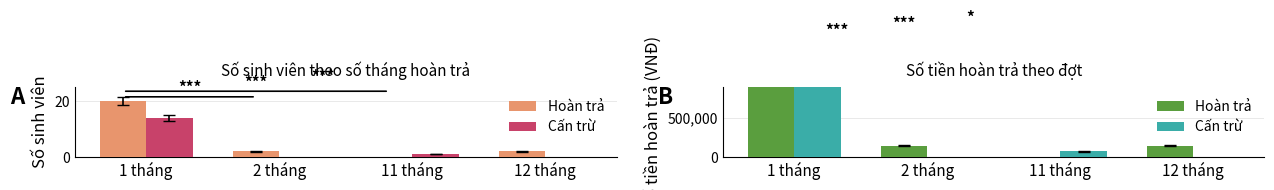

What is the difference between the maximum and minimum values in the Hoàn trả series?

1474200